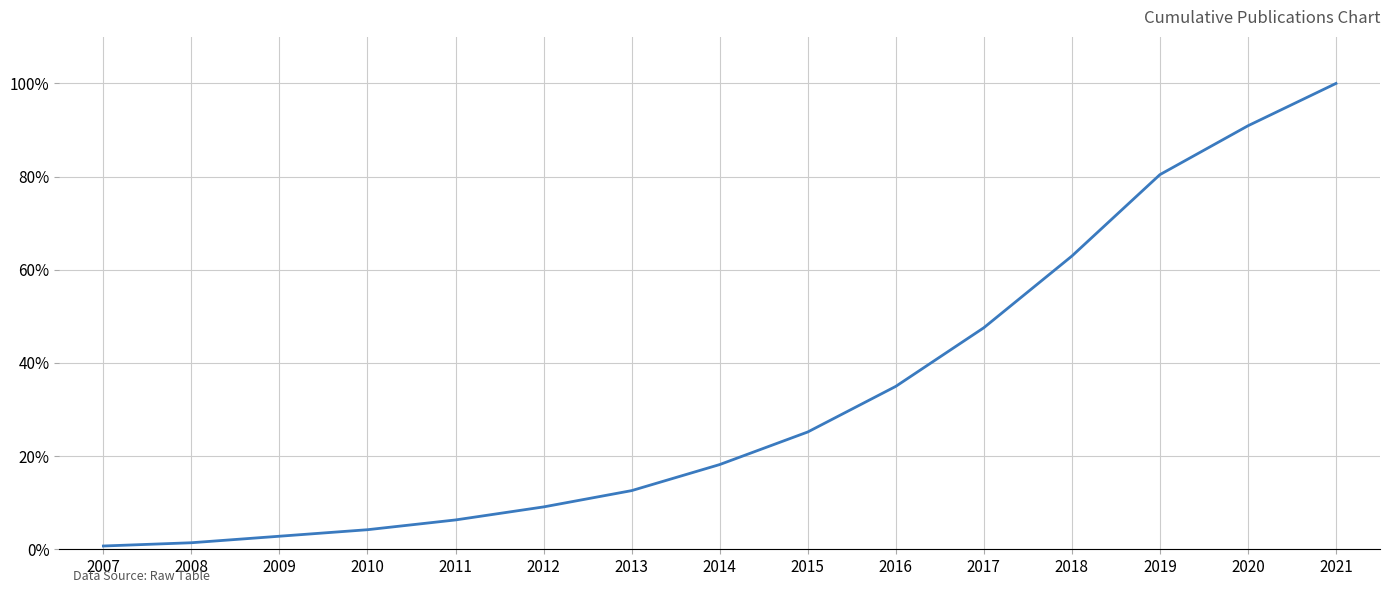

What is the maximum value shown in the chart?

100.0